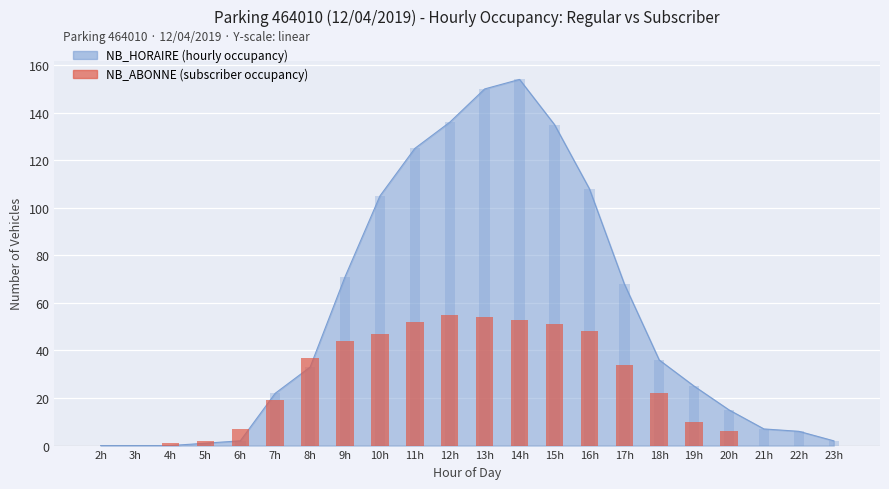

What is the label of the 1st bar from the left?

2h